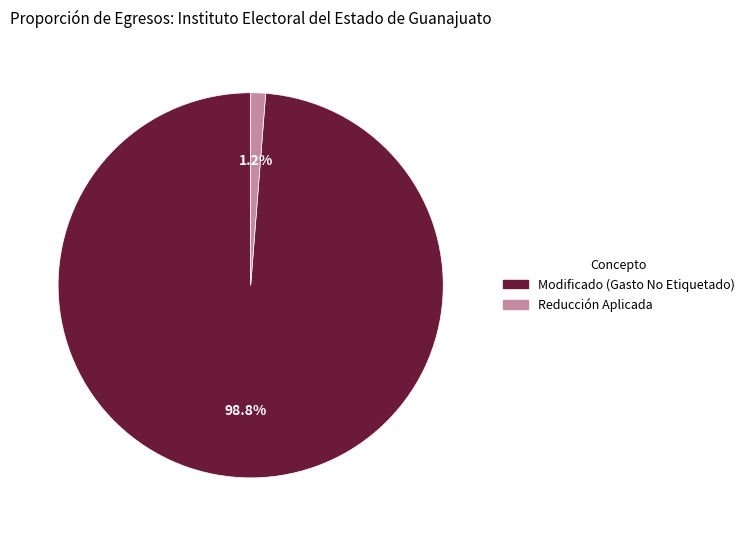

Does any single category account for the majority?

Yes